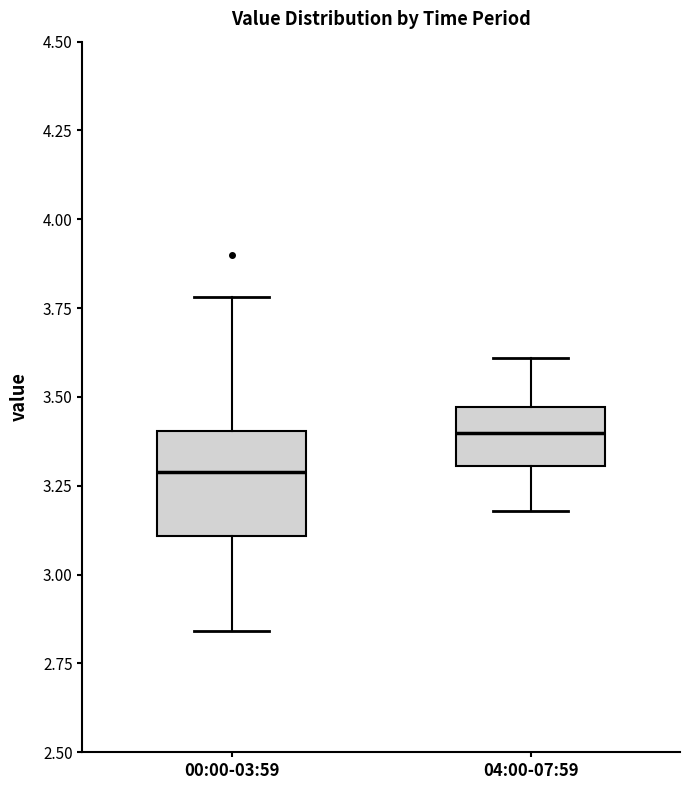

Reading left to right, transcribe this box plot: for each box, give where its median line is, the range the box spans, and where its two whiskers end, as read against the y-axis. The values are not printed on the chart, so give them approximately, as read against the axis.

00:00-03:59: median 3.30, box 3.10 to 3.40, whiskers 2.85 to 3.80
04:00-07:59: median 3.40, box 3.30 to 3.45, whiskers 3.20 to 3.60